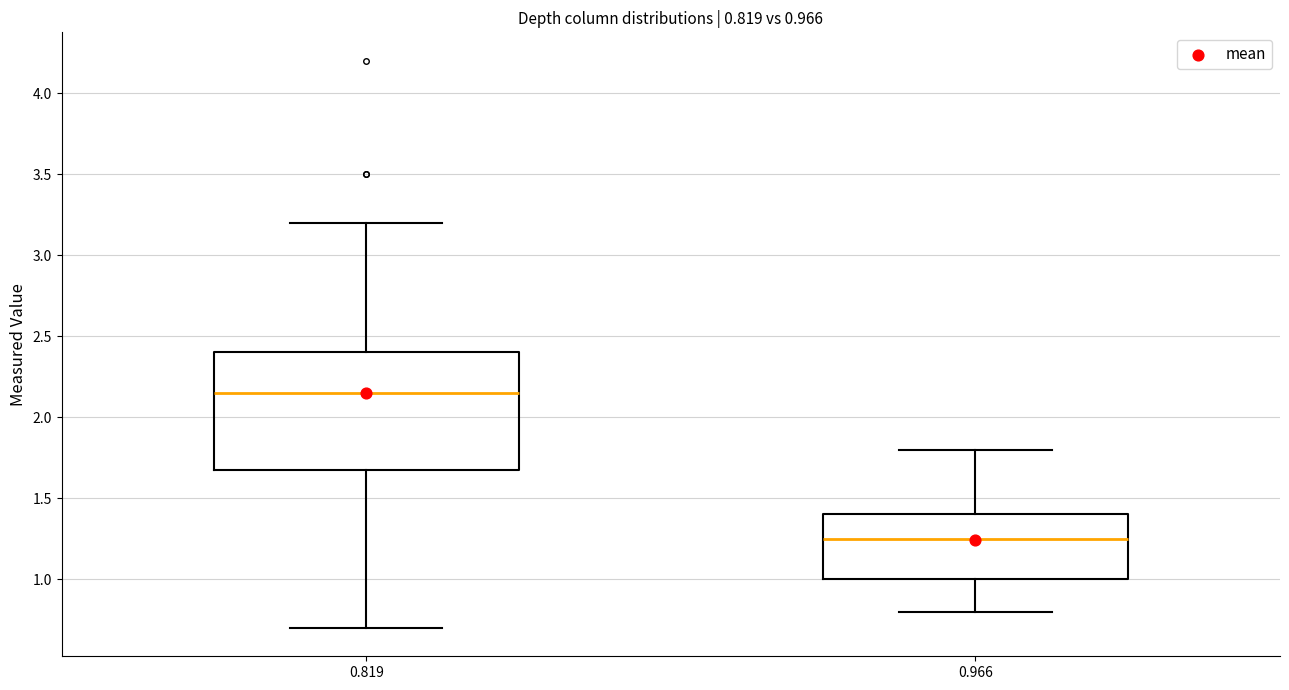

Which box's median line is the lowest?

0.966